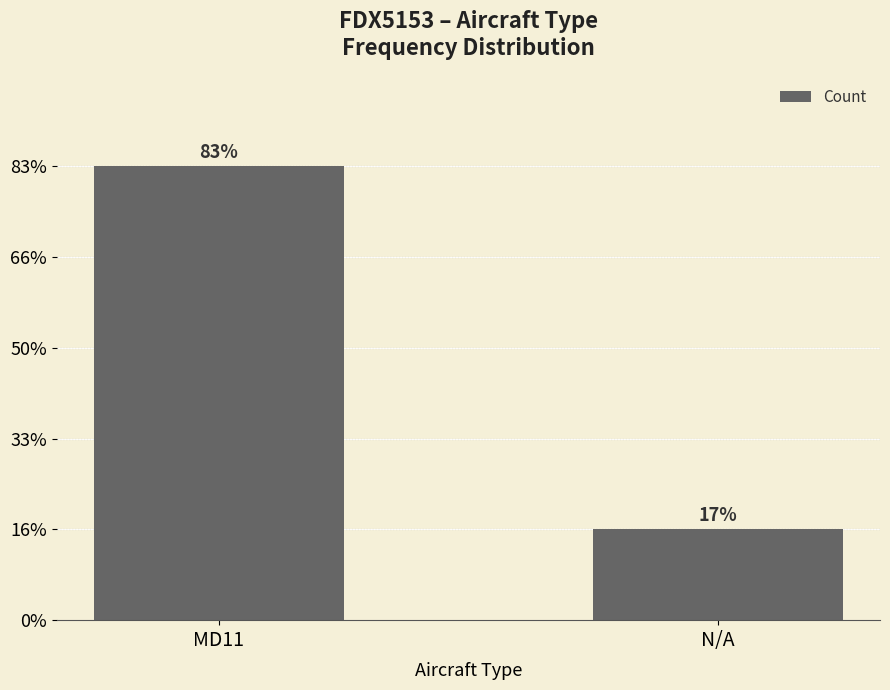

Are the bars horizontal?

No